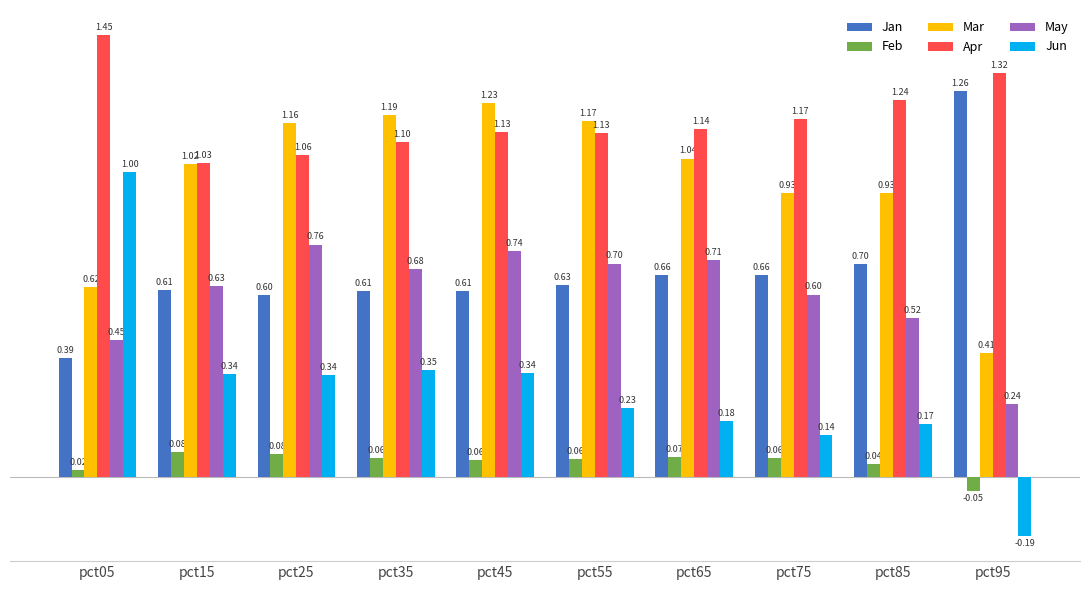

How many distinct data groups are displayed?

6